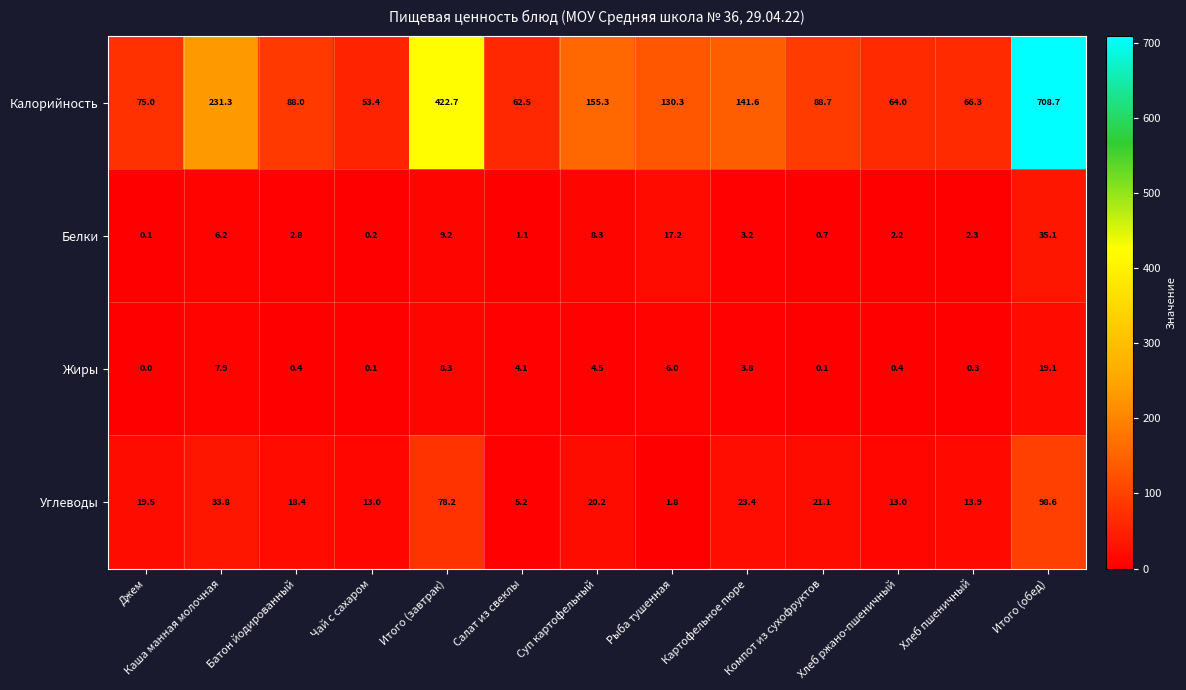

What is the difference between the highest and lowest values at Картофельное пюре?

138.4